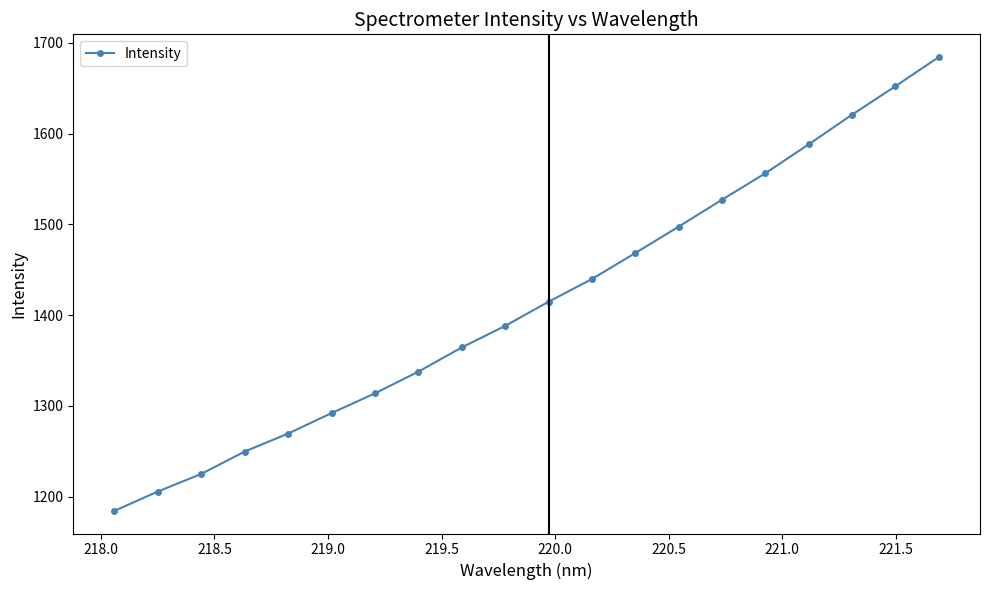

What is the value of the 12th point from the left?

1439.7